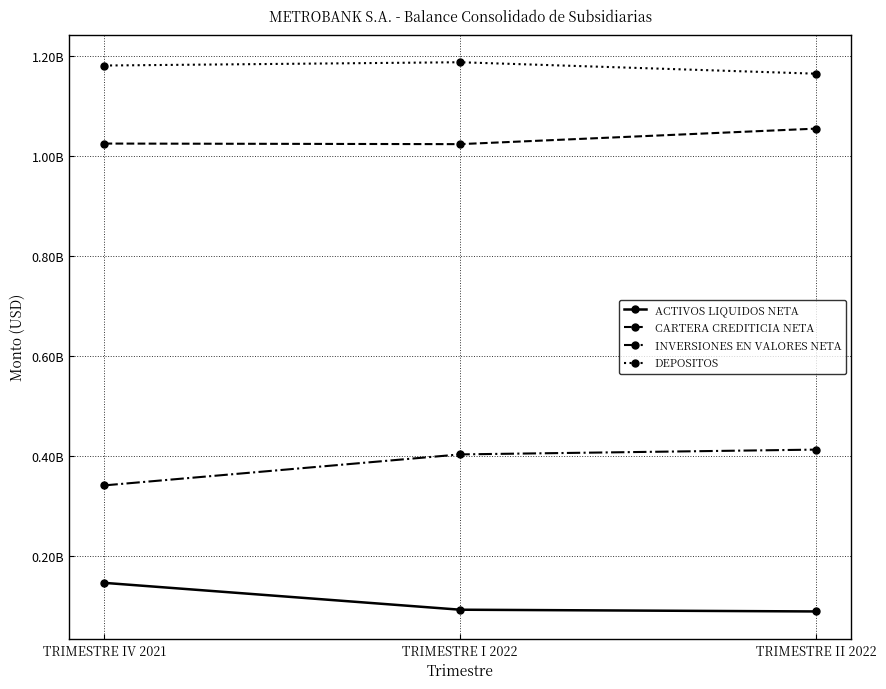

The value of DEPOSITOS at TRIMESTRE II 2022 is 1163899806.4. True or false?

True